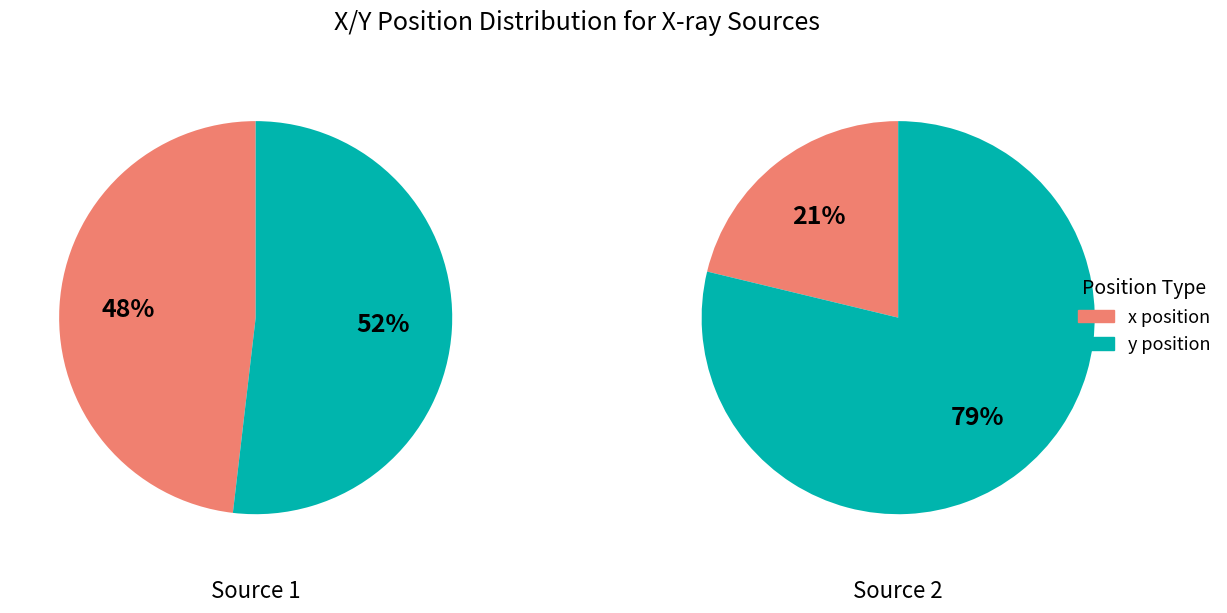

Between x and y, which series saw the biggest shift?

Source 2